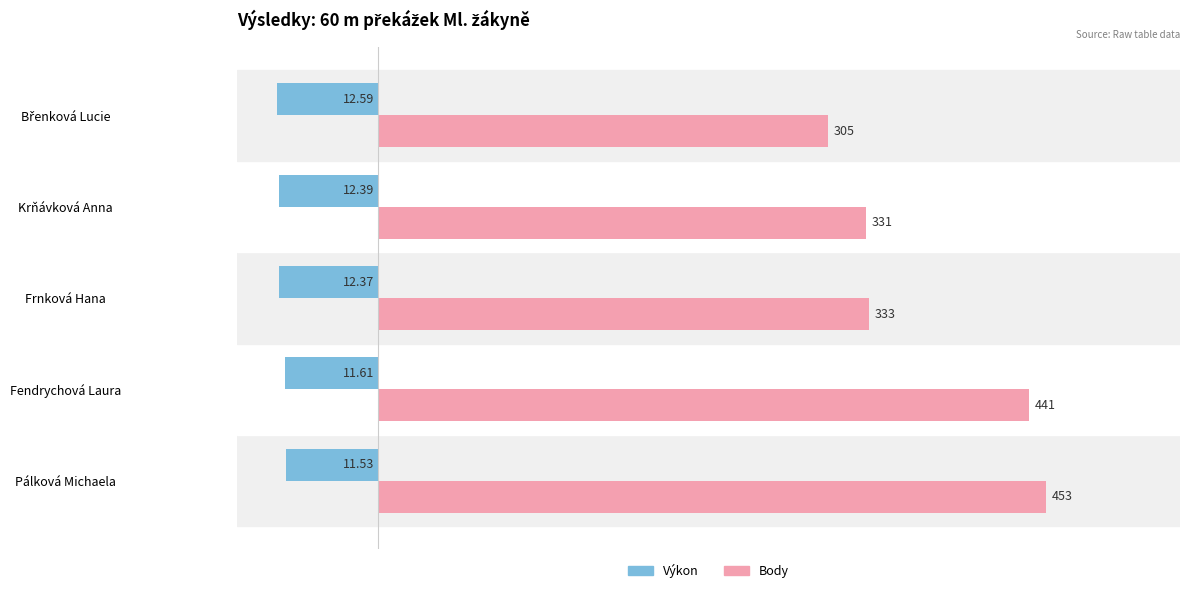

Count the number of categories in the chart.

5